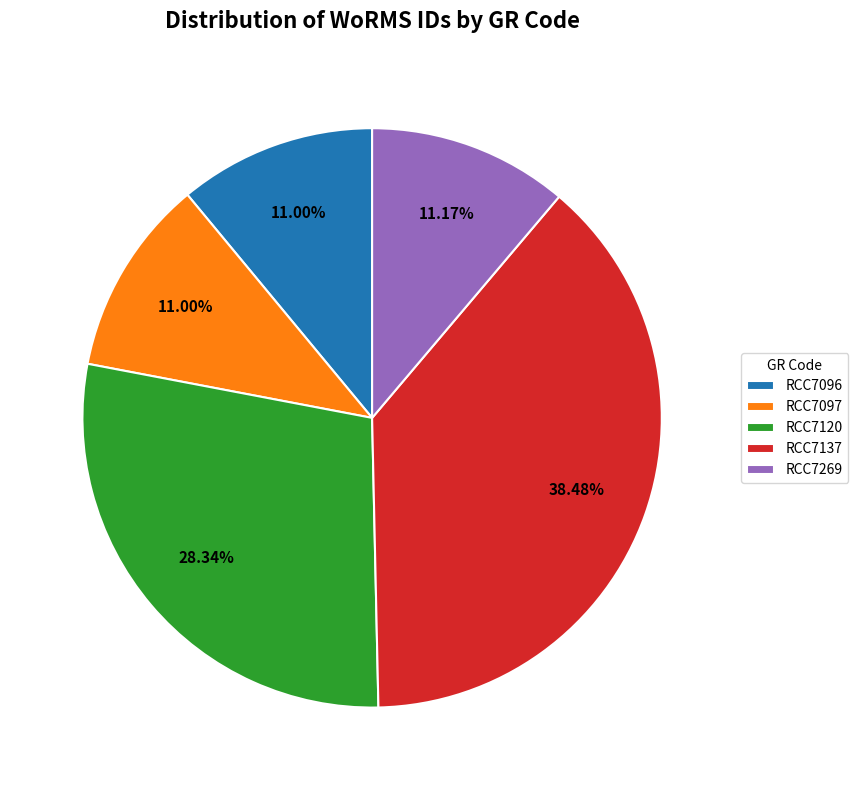

Approximately how many times larger is the value at RCC7137 compared to RCC7097?

3.5